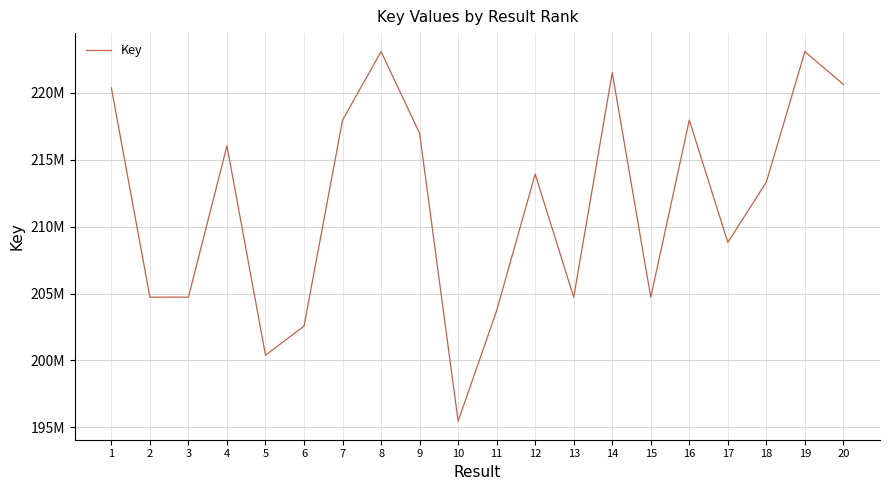

What is the sum of all values?

4234668329